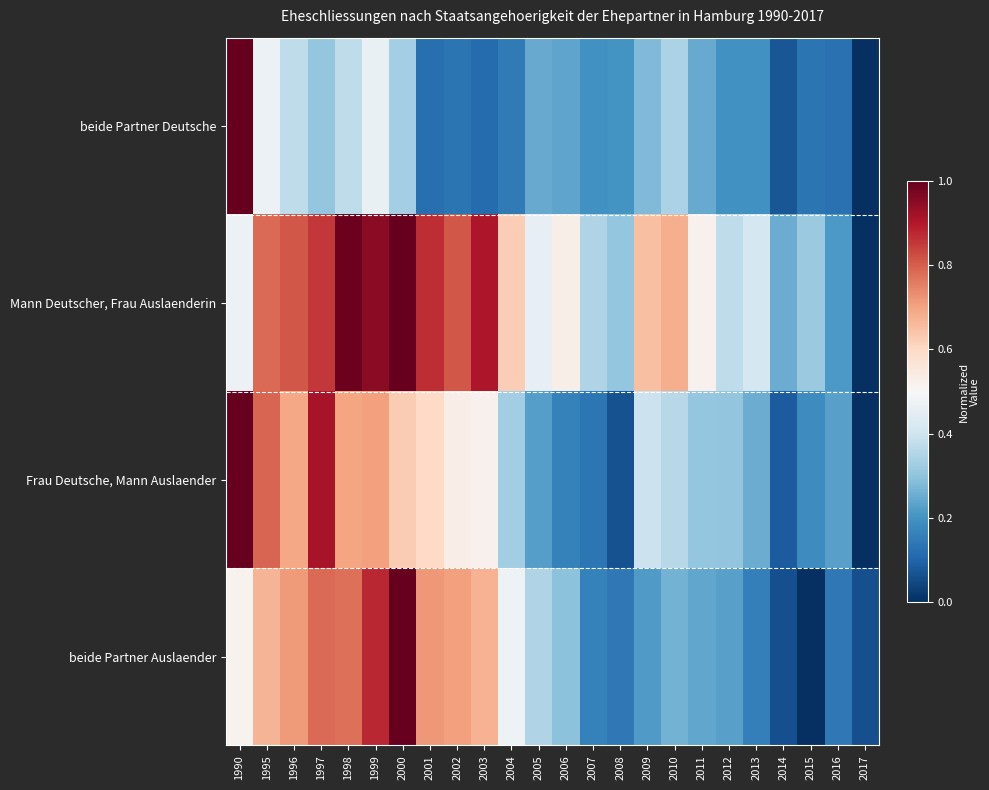

Reading left to right, extract all data points from this chart.

beide Partner Deutsche: 1990=1.0	1995=0.5	1996=0.4	1997=0.3	1998=0.4	1999=0.5	2000=0.3	2001=0.1	2002=0.1	2003=0.1	2004=0.1	2005=0.2	2006=0.2	2007=0.2	2008=0.2	2009=0.3	2010=0.3	2011=0.2	2012=0.2	2013=0.2	2014=0.1	2015=0.1	2016=0.1	2017=0.0
Mann Deutscher, Frau Auslaenderin: 1990=0.5	1995=0.8	1996=0.8	1997=0.9	1998=1.0	1999=1.0	2000=1.0	2001=0.9	2002=0.8	2003=0.9	2004=0.6	2005=0.5	2006=0.5	2007=0.3	2008=0.3	2009=0.7	2010=0.7	2011=0.5	2012=0.4	2013=0.4	2014=0.3	2015=0.3	2016=0.2	2017=0.0
Frau Deutsche, Mann Auslaender: 1990=1.0	1995=0.8	1996=0.7	1997=0.9	1998=0.7	1999=0.7	2000=0.6	2001=0.6	2002=0.5	2003=0.5	2004=0.3	2005=0.2	2006=0.2	2007=0.1	2008=0.1	2009=0.4	2010=0.4	2011=0.3	2012=0.3	2013=0.3	2014=0.1	2015=0.2	2016=0.2	2017=0.0
beide Partner Auslaender: 1990=0.5	1995=0.7	1996=0.7	1997=0.8	1998=0.8	1999=0.9	2000=1.0	2001=0.7	2002=0.7	2003=0.7	2004=0.5	2005=0.3	2006=0.3	2007=0.2	2008=0.1	2009=0.2	2010=0.3	2011=0.2	2012=0.2	2013=0.2	2014=0.1	2015=0.0	2016=0.1	2017=0.1